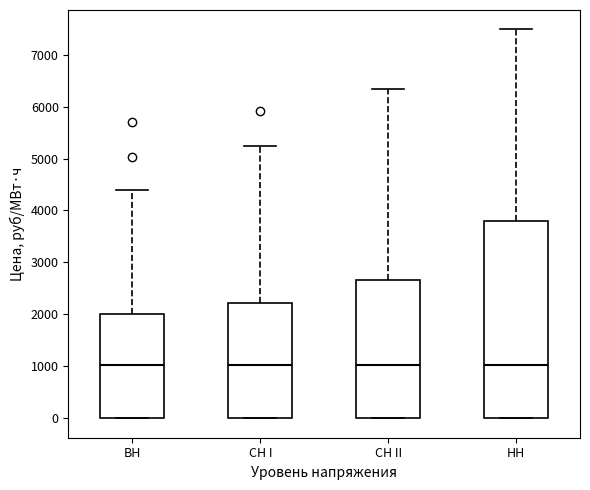

Reading left to right, transcribe this box plot: for each box, give where its median line is, the range the box spans, and where its two whiskers end, as read against the y-axis. The values are not printed on the chart, so give them approximately, as read against the axis.

ВН: median 1000, box 0 to 2000, whiskers 0 to 4400
СН I: median 1000, box 0 to 2200, whiskers 0 to 5200
СН II: median 1000, box 0 to 2700, whiskers 0 to 6300
НН: median 1000, box 0 to 3800, whiskers 0 to 7500